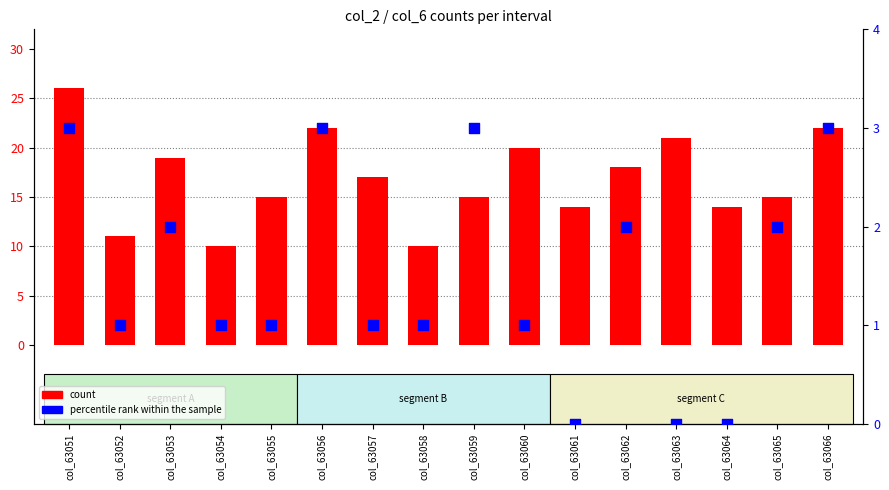

Which series contains the lowest Y value?

percentile rank within the sample